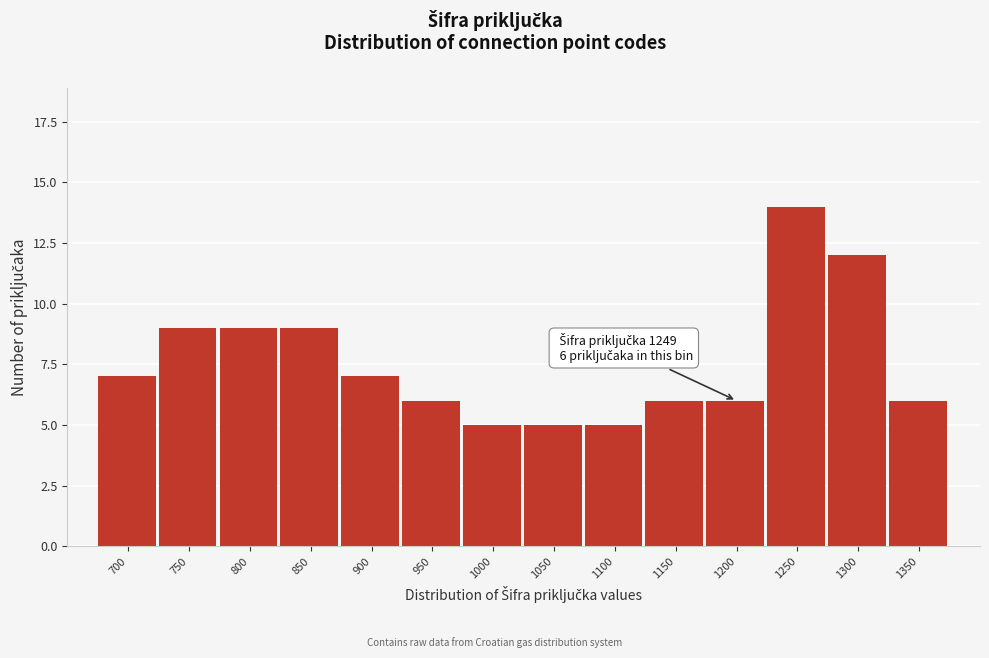

Reading left to right, what are all the values shown in this chart?

7	9	9	9	7	6	5	5	5	6	6	14	12	6